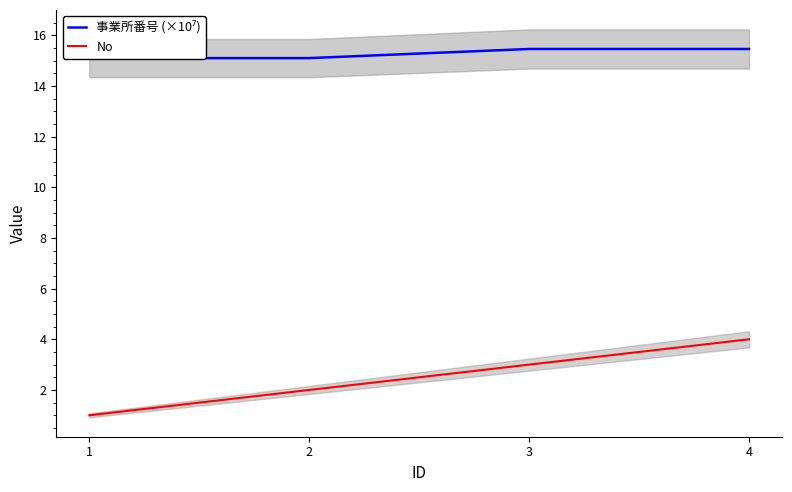

At 4, list the series in order from smallest to largest.

No, 事業所番号 (×10⁷)